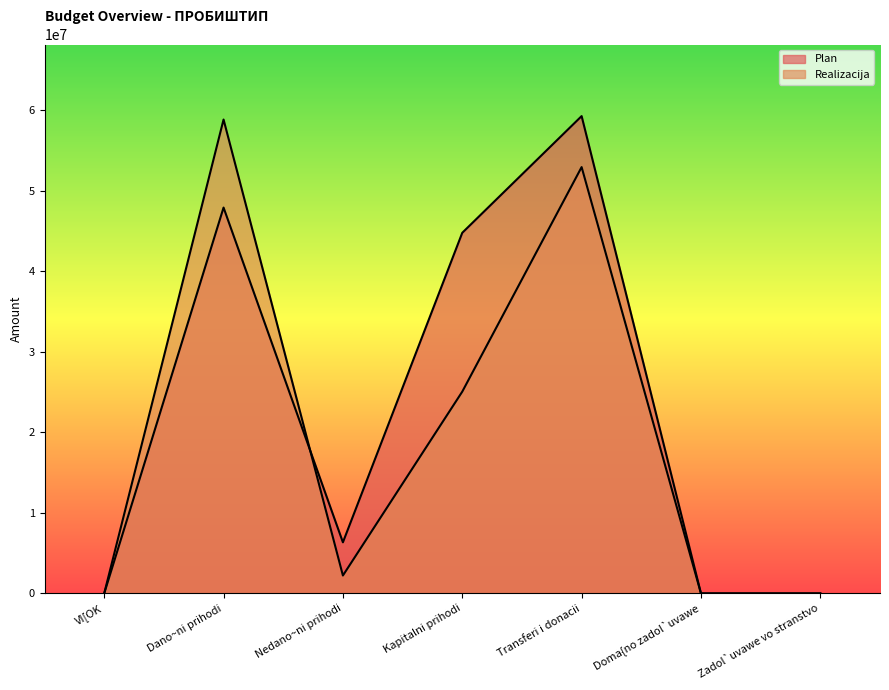

What are all the series names shown in the legend?

Plan, Realizacija